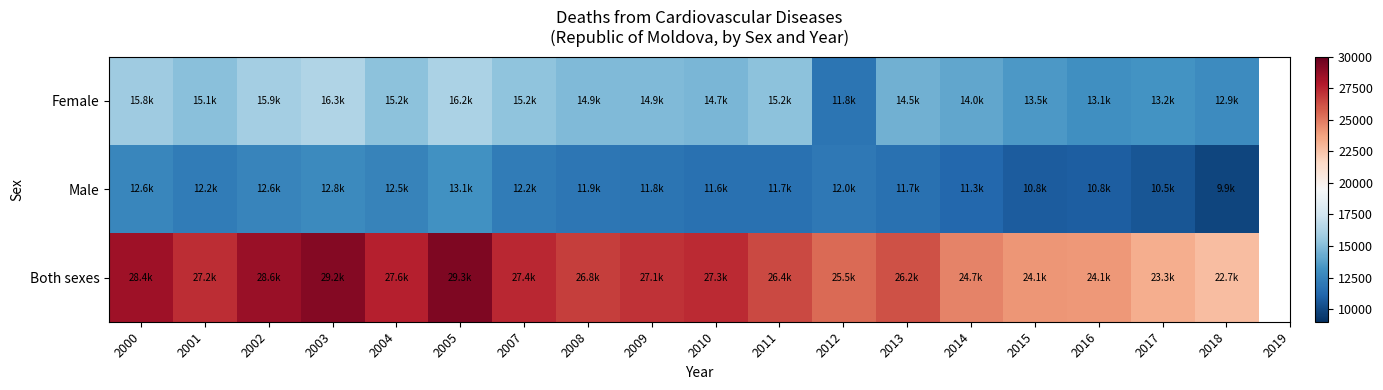

Rank the series at 2008 from lowest to highest value.

Male, Female, Both sexes